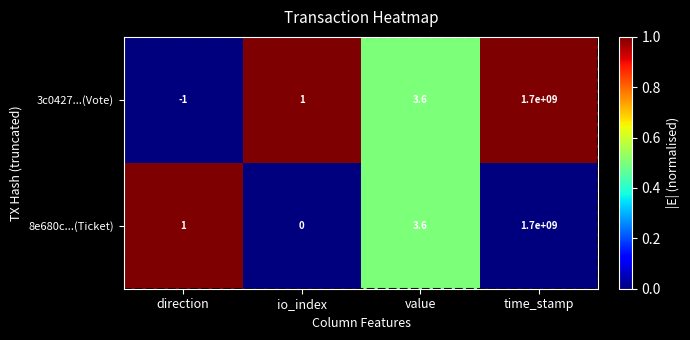

How many data points does each series have?

4